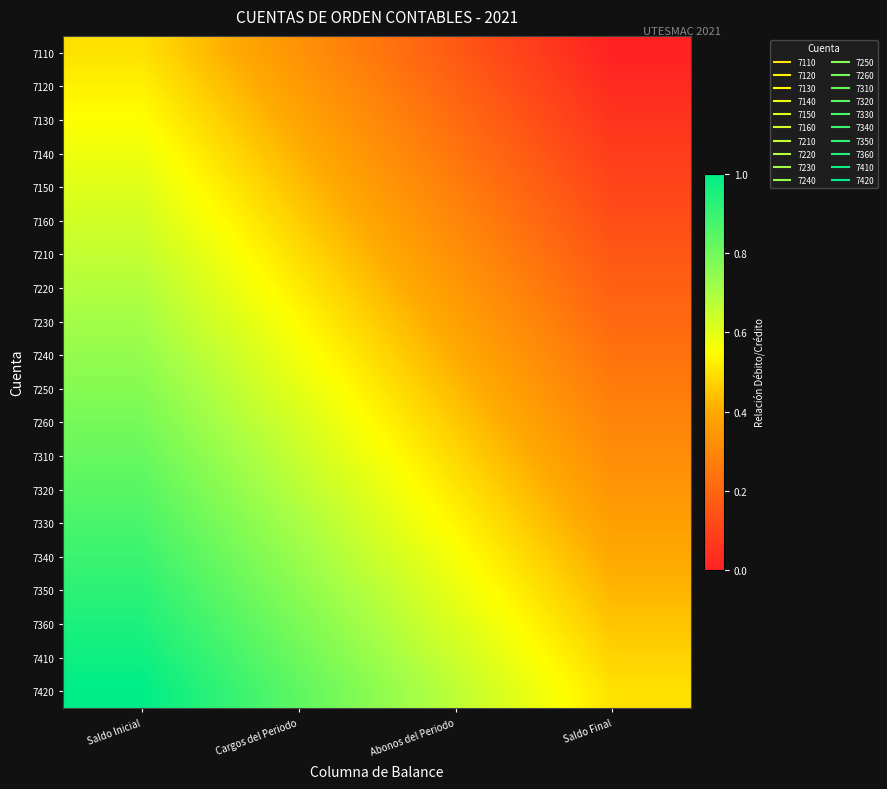

What is the difference between the highest and lowest values at Saldo Inicial?

0.5